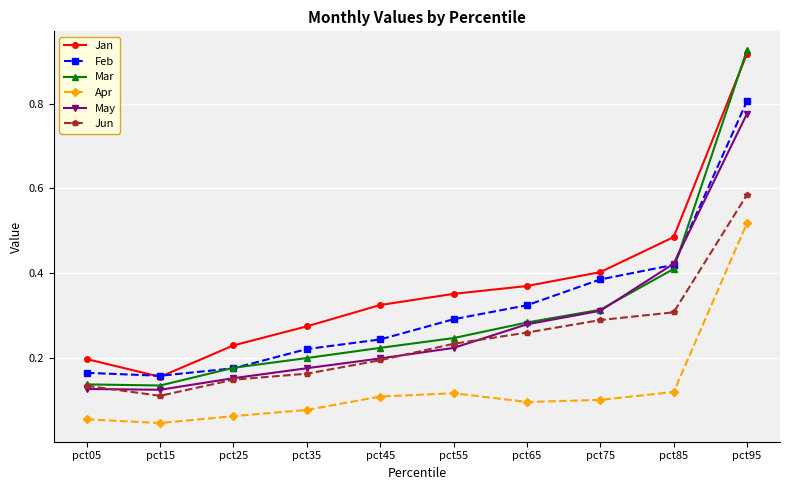

How many lines are shown in the chart?

6